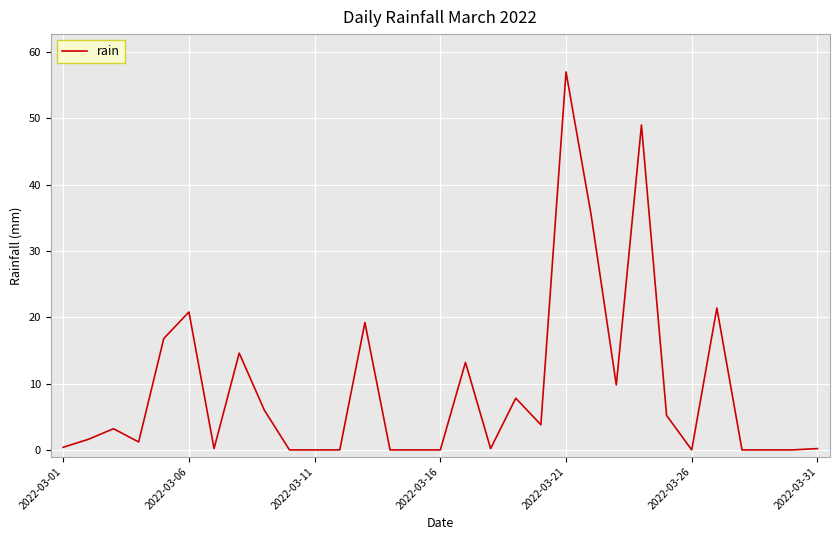

What is the maximum value shown in the chart?

57.0